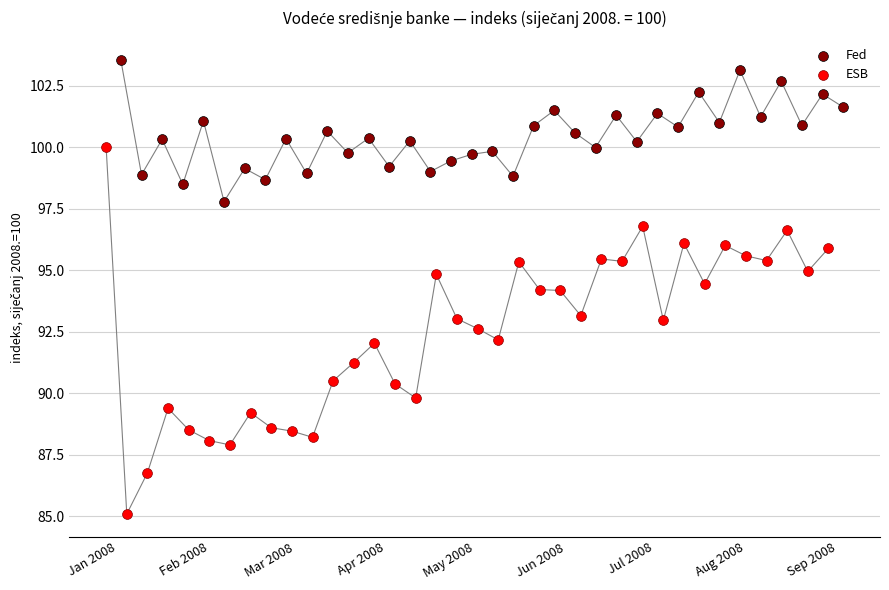

Which series has the widest spread of Y values?

ESB